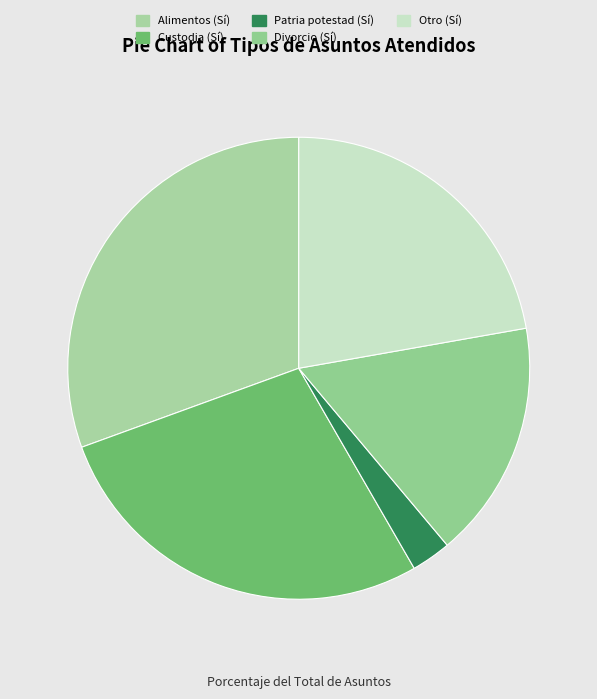

Is it true that Custodia (Sí) is 38% of the pie?

False